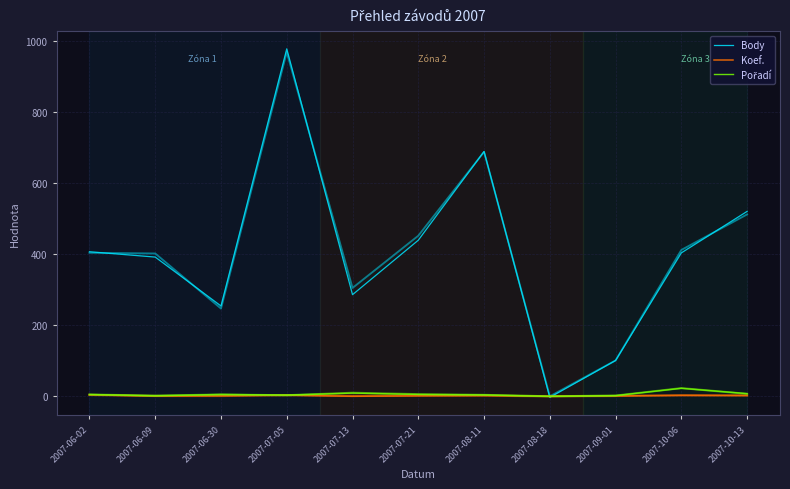

Which series changed the most between 2007-06-30 and 2007-07-21?

Body